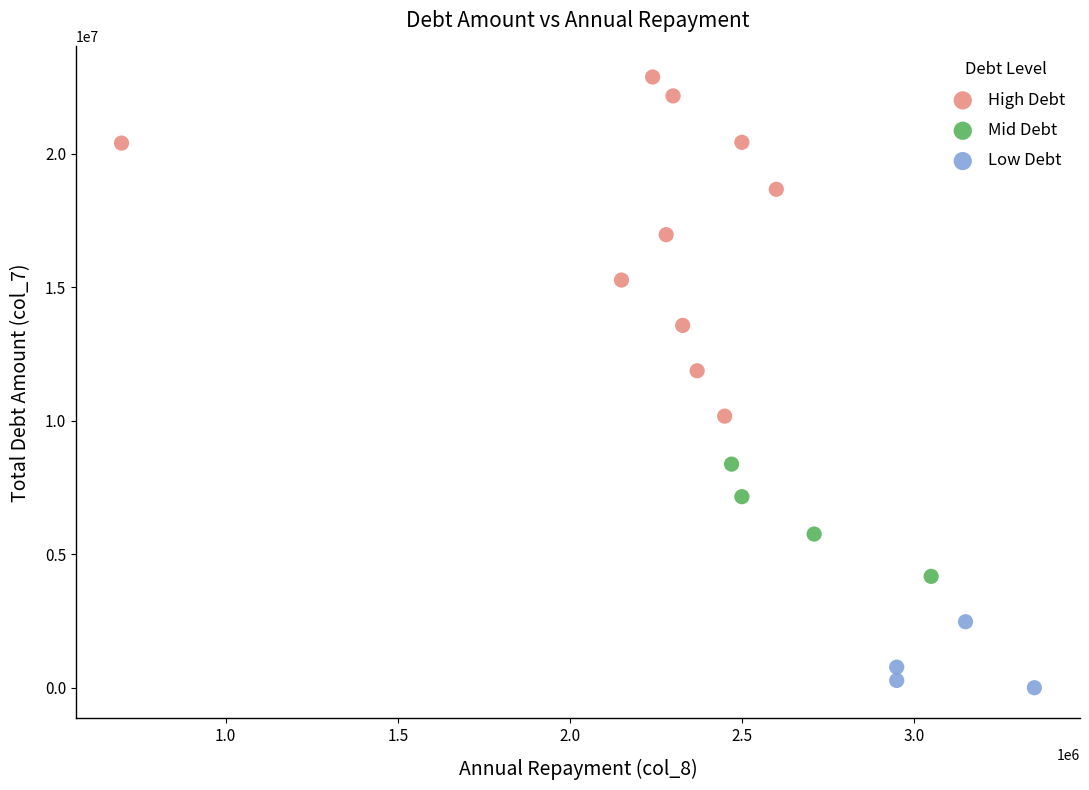

Which series has the widest spread of Y values?

High Debt